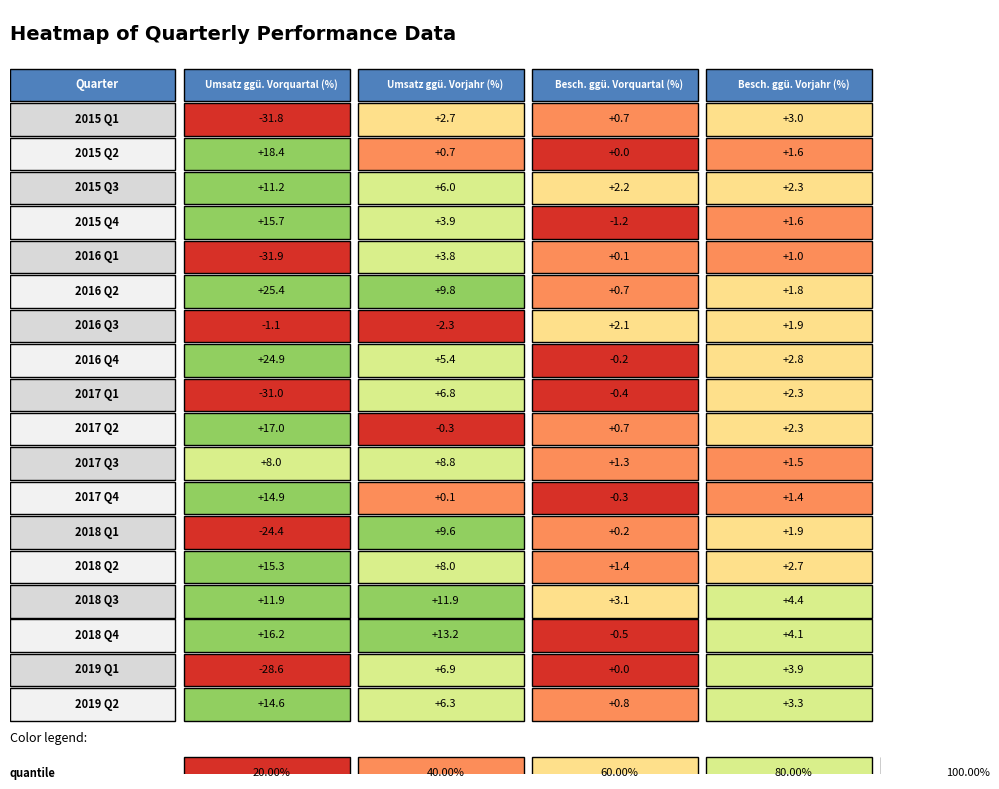

Is it true that 2018 Q4 equals 1.7 at 3?

False